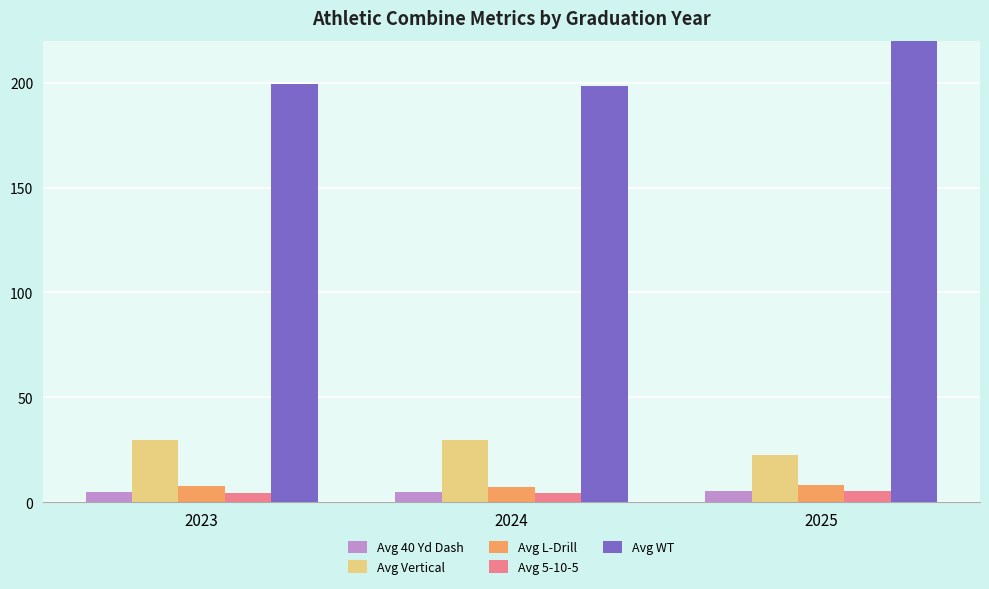

What is the value of the Avg L-Drill bar at the 2nd from the left?

7.3